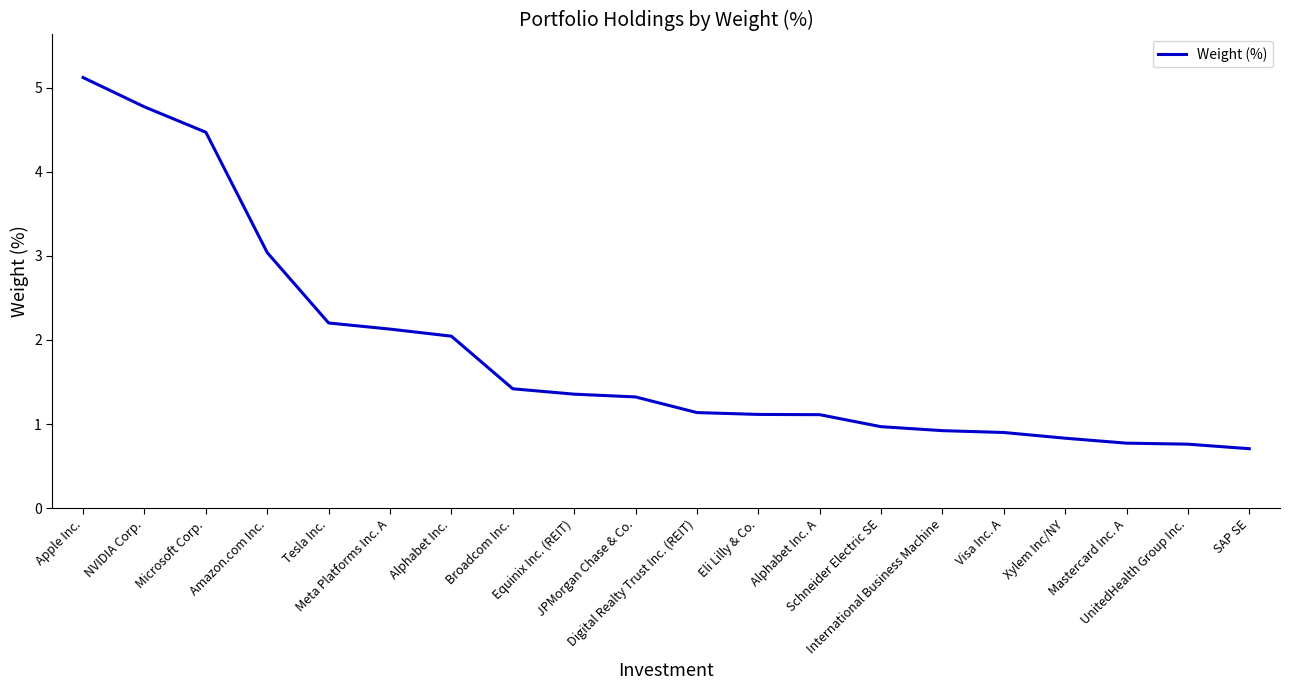

Between NVIDIA Corp. and UnitedHealth Group Inc., which is larger?

NVIDIA Corp.